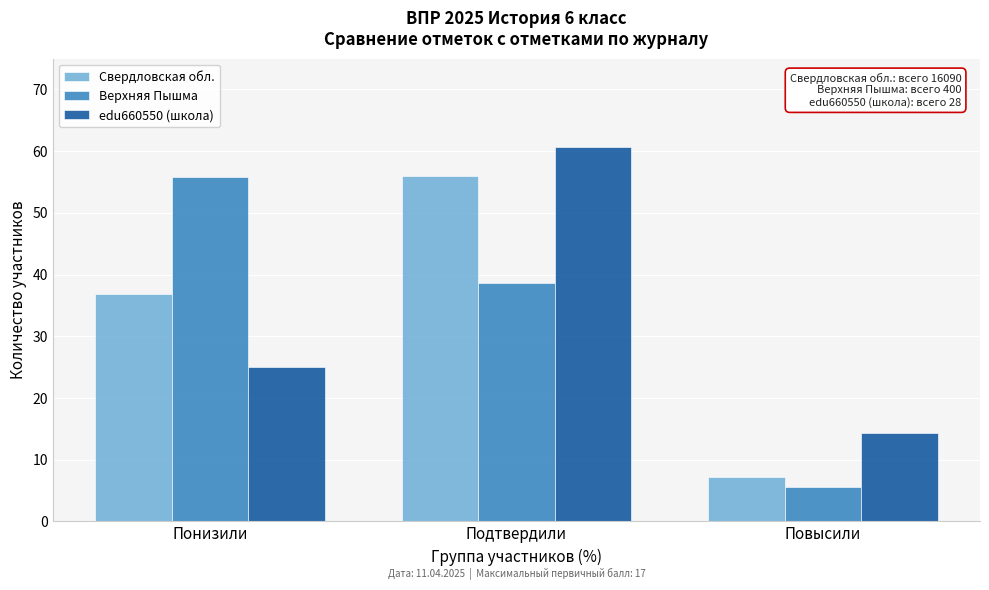

True or false: Свердловская обл. has a value of 7.2 at Повысили.

True